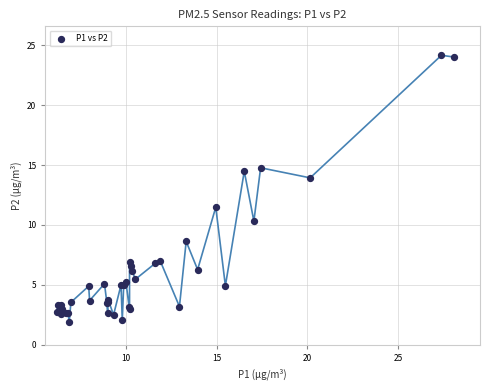

What Y value in the scatter plot is closest to 13?

13.9